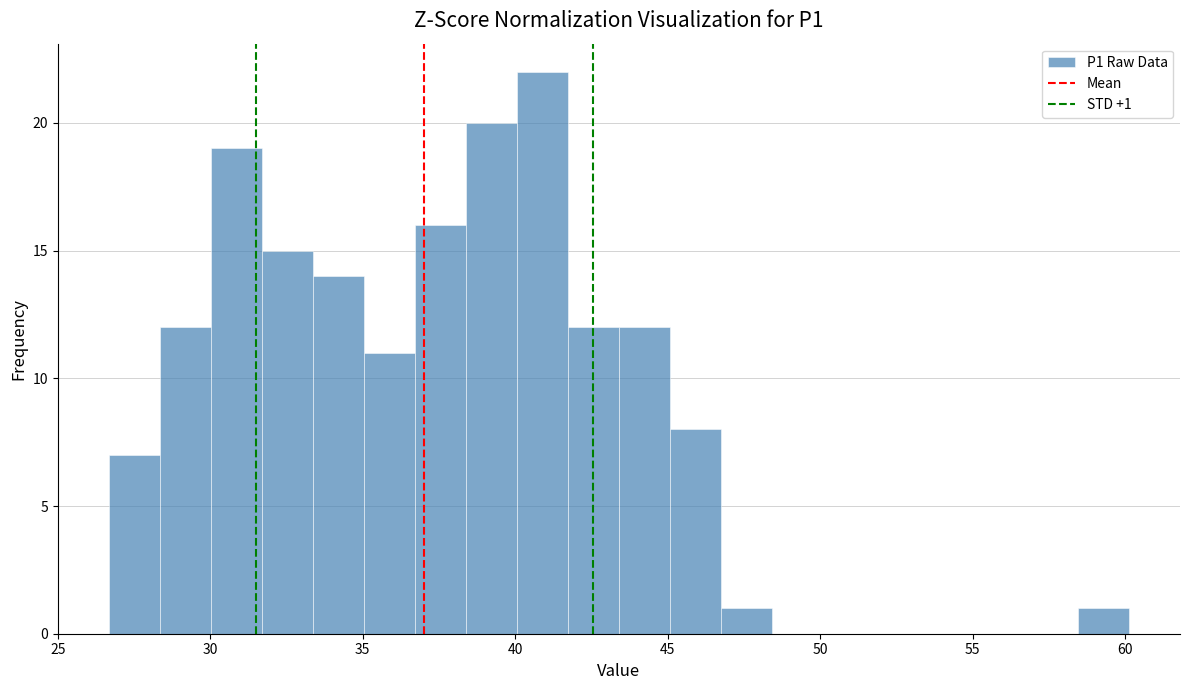

Read against the x-axis, roughly where is the centre of the tallest bar?

41.0